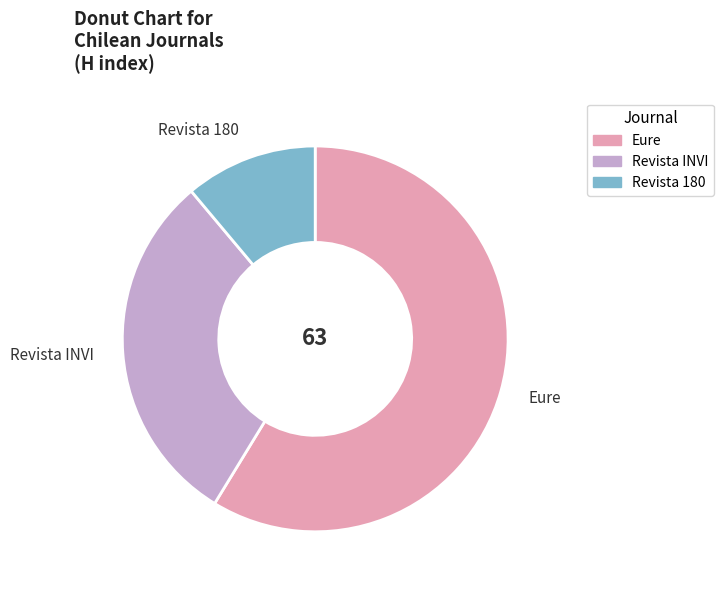

The Revista INVI slice represents 38% of the pie. True or false?

False